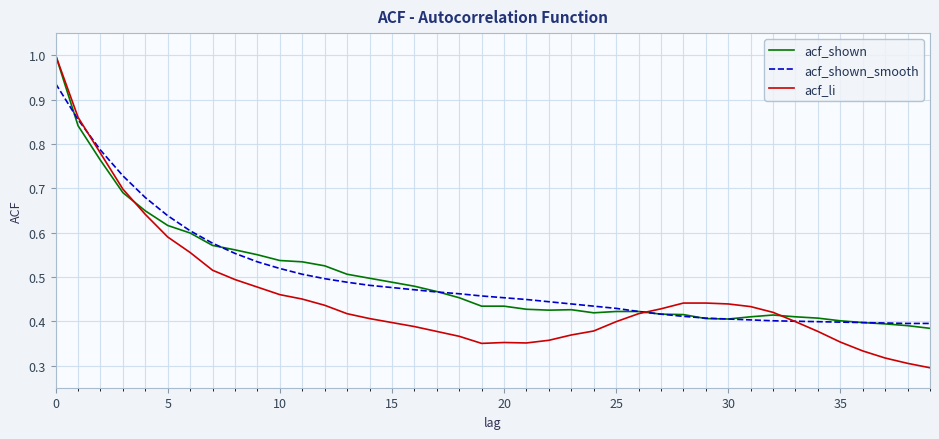

What is the maximum value for acf_li?

1.0